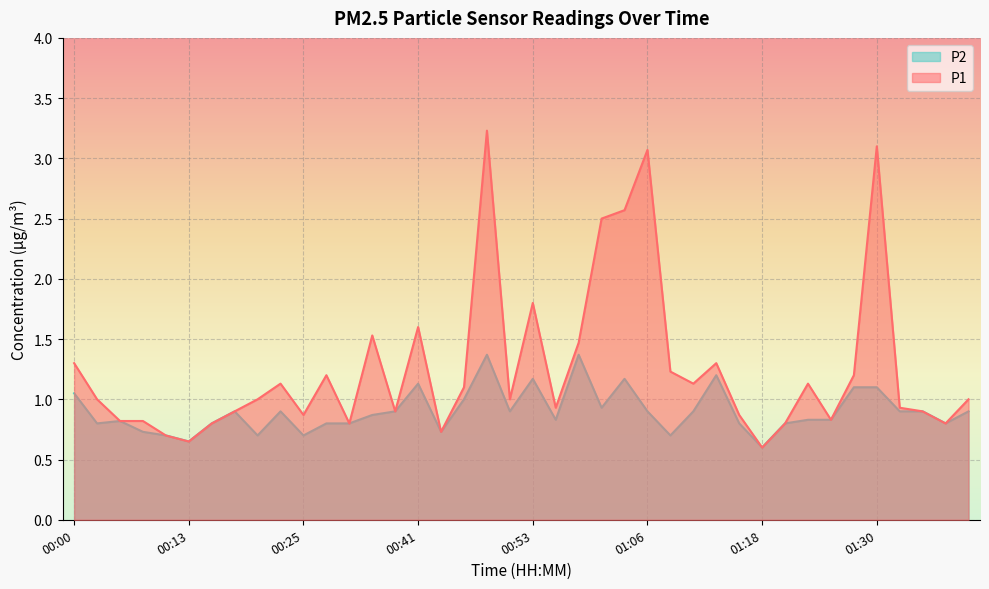

Rank the series at 00:41 from lowest to highest value.

P2, P1